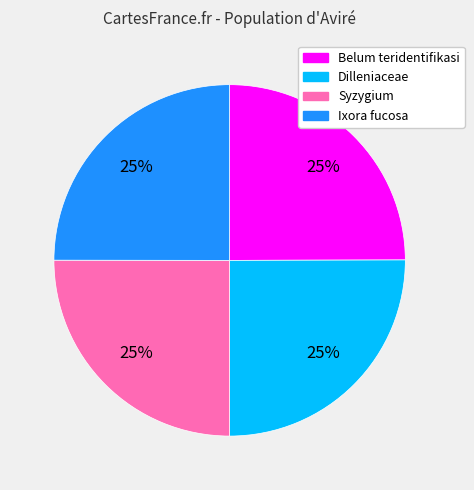

What percentage is the Belum teridentifikasi slice, to the nearest percent?

25%